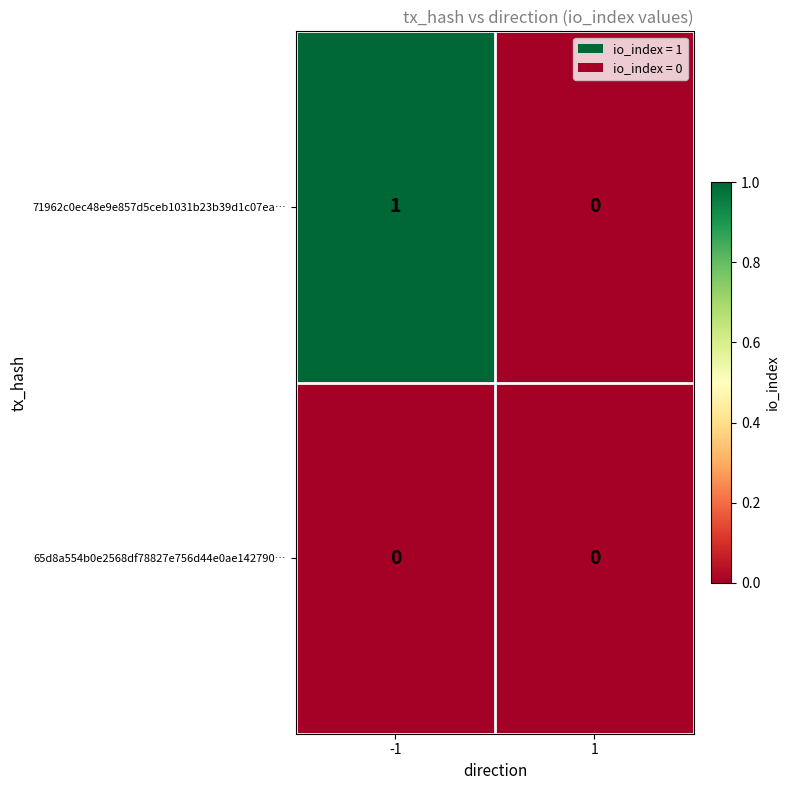

Reading left to right, list all the values displayed in this chart.

71962c0ec48e9e857d5ceb1031b23b39d1c07ea…: 1	0
65d8a554b0e2568df78827e756d44e0ae142790…: 0	0